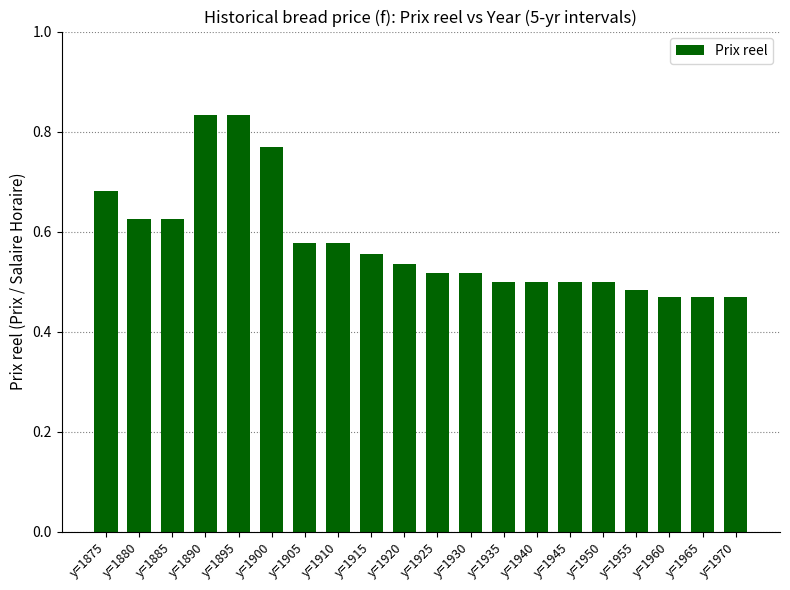

The value at y=1970 is 0.5. True or false?

True